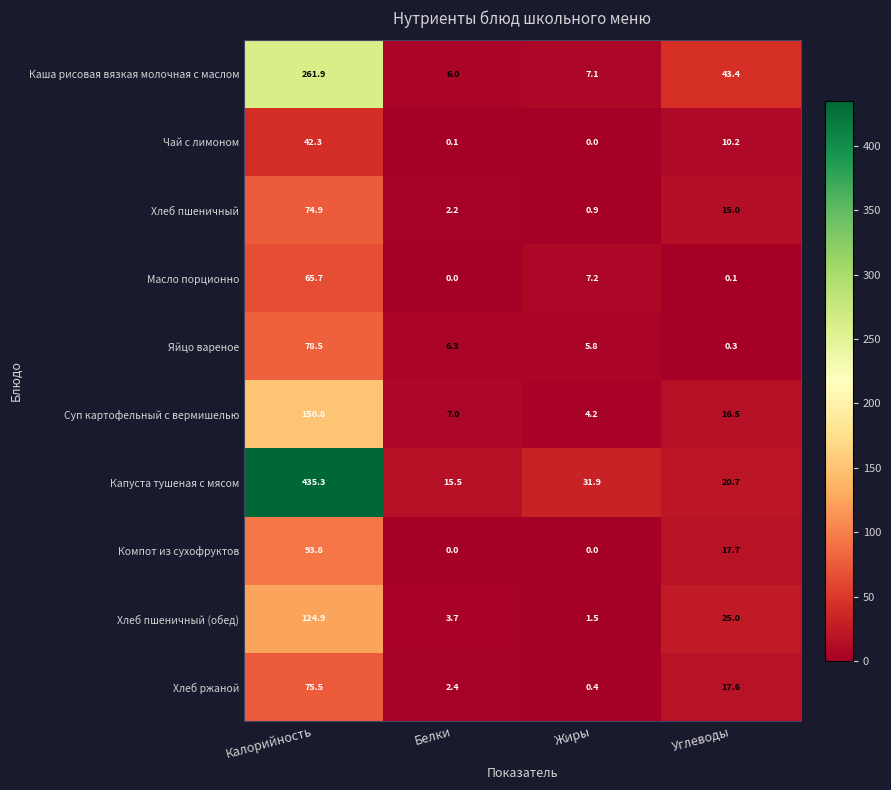

Which category has the highest value across all series?

Калорийность